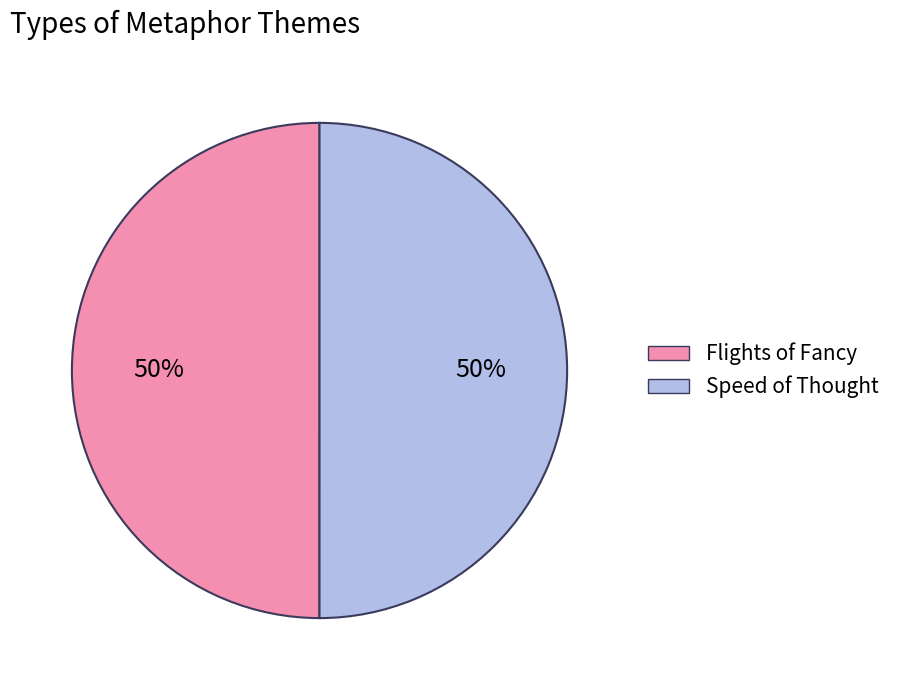

Combined, do Flights of Fancy and Speed of Thought account for over 50%?

Yes